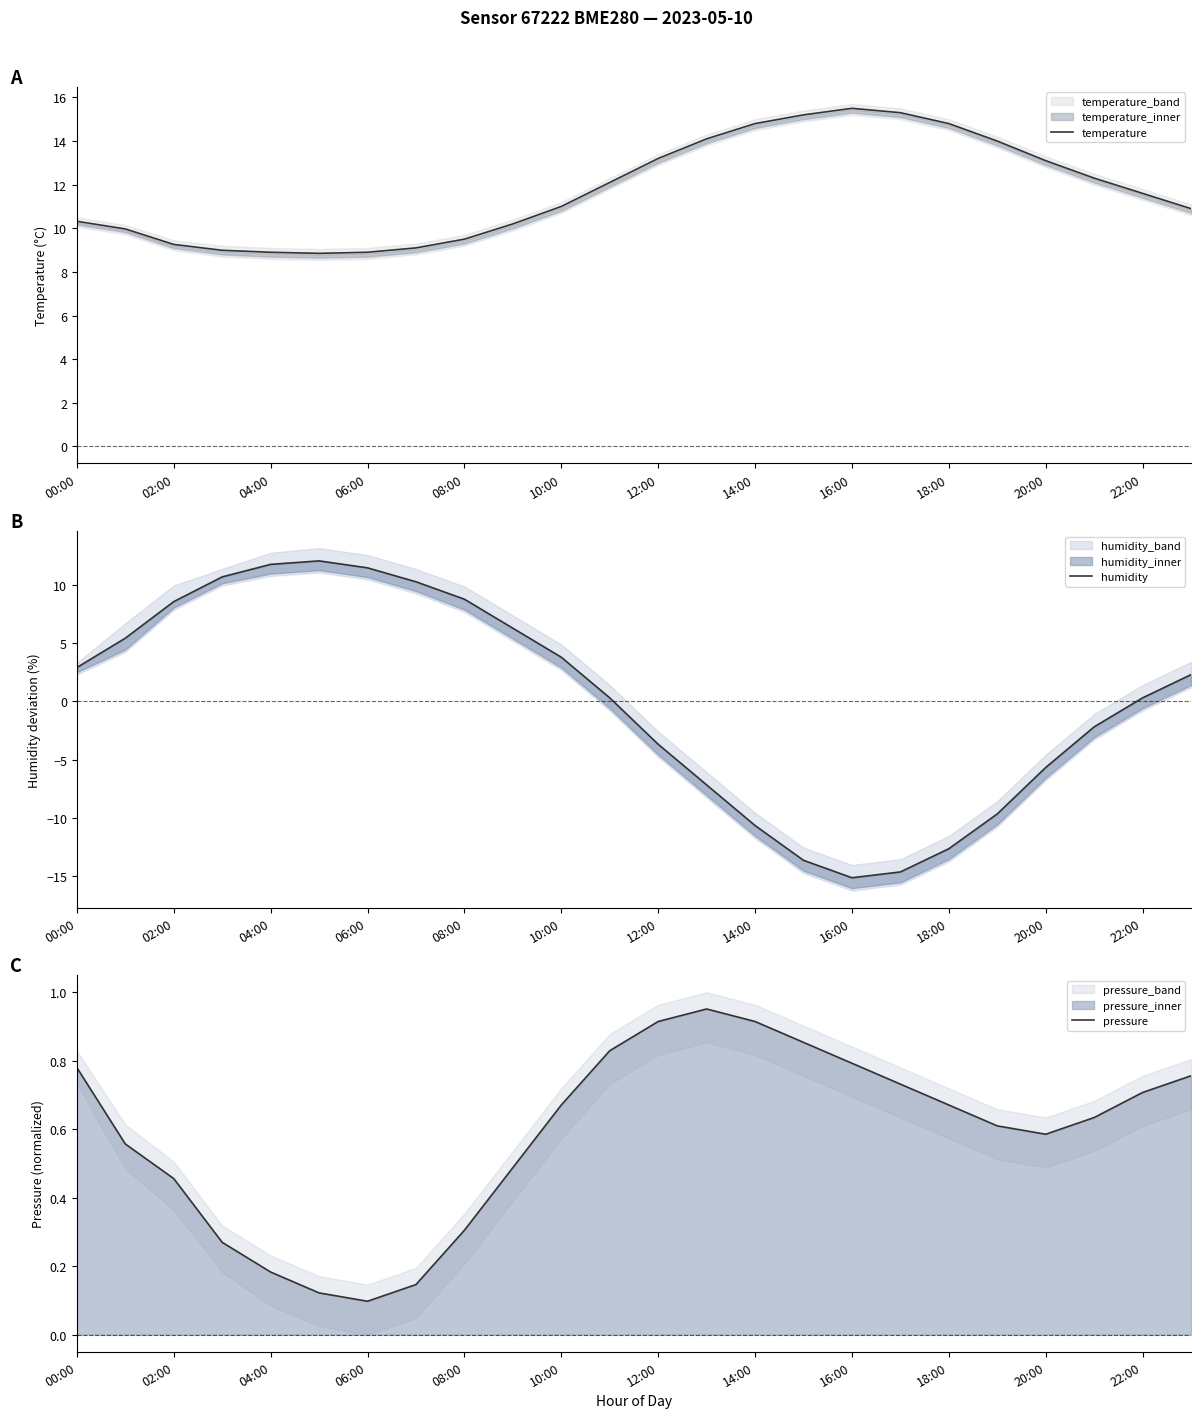

The value of temperature at 20:00 is 7.0. True or false?

False